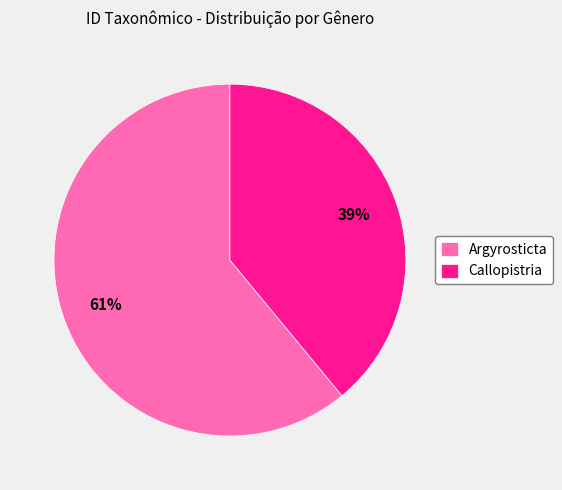

To the nearest percent, what portion does Argyrosticta represent?

61%